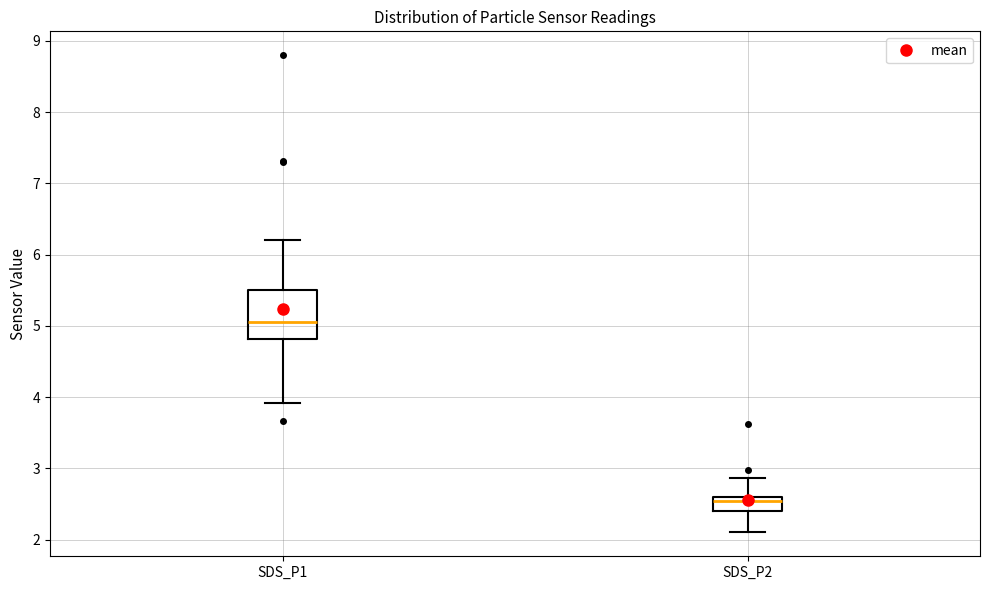

Reading left to right, transcribe this box plot: for each box, give where its median line is, the range the box spans, and where its two whiskers end, as read against the y-axis. The values are not printed on the chart, so give them approximately, as read against the axis.

SDS_P1: median 5.1, box 4.8 to 5.5, whiskers 3.9 to 6.2
SDS_P2: median 2.5, box 2.4 to 2.6, whiskers 2.1 to 2.9